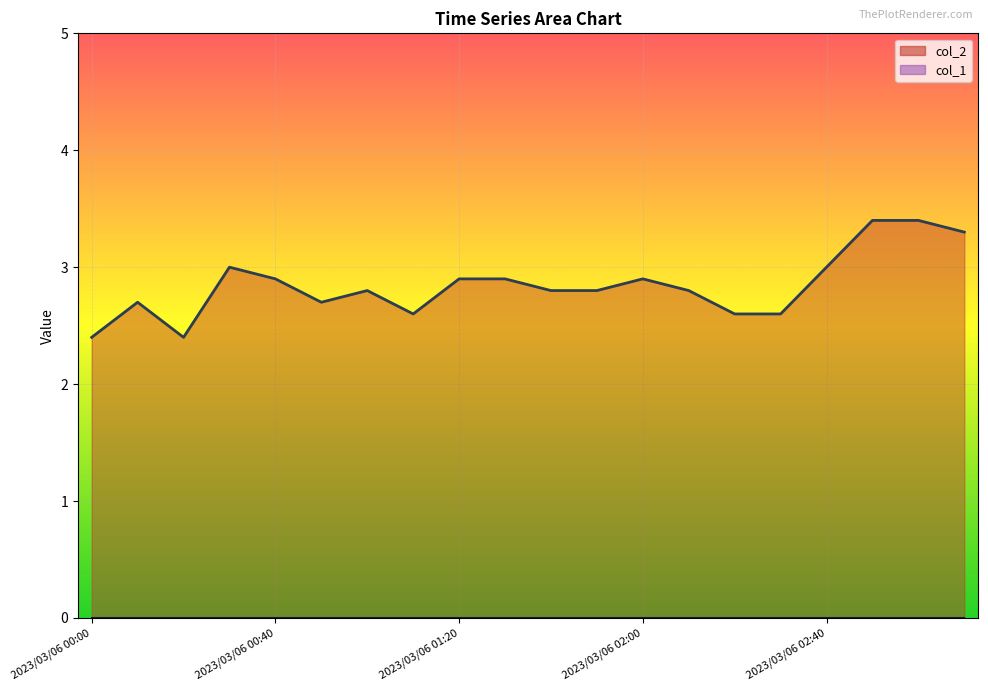

Read the value at 2023/03/06 02:50.

3.4